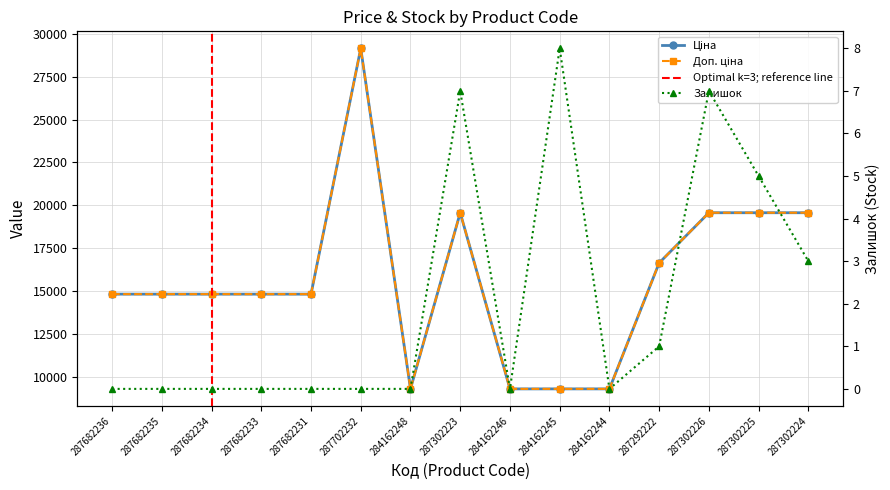

At how many categories does at least one series exceed 7869?

15